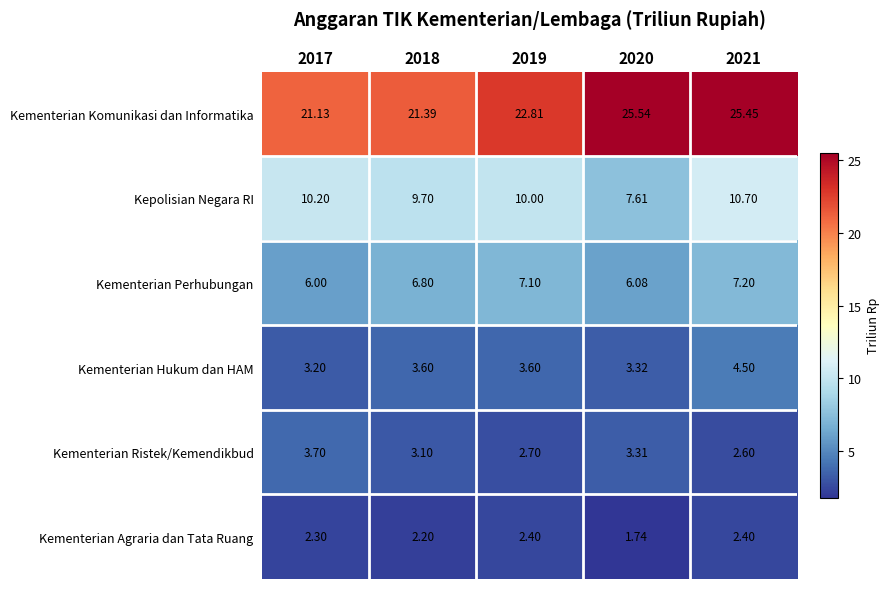

Is the value of Kepolisian Negara RI at 2017 greater than the value of Kementerian Komunikasi dan Informatika at 2020?

No